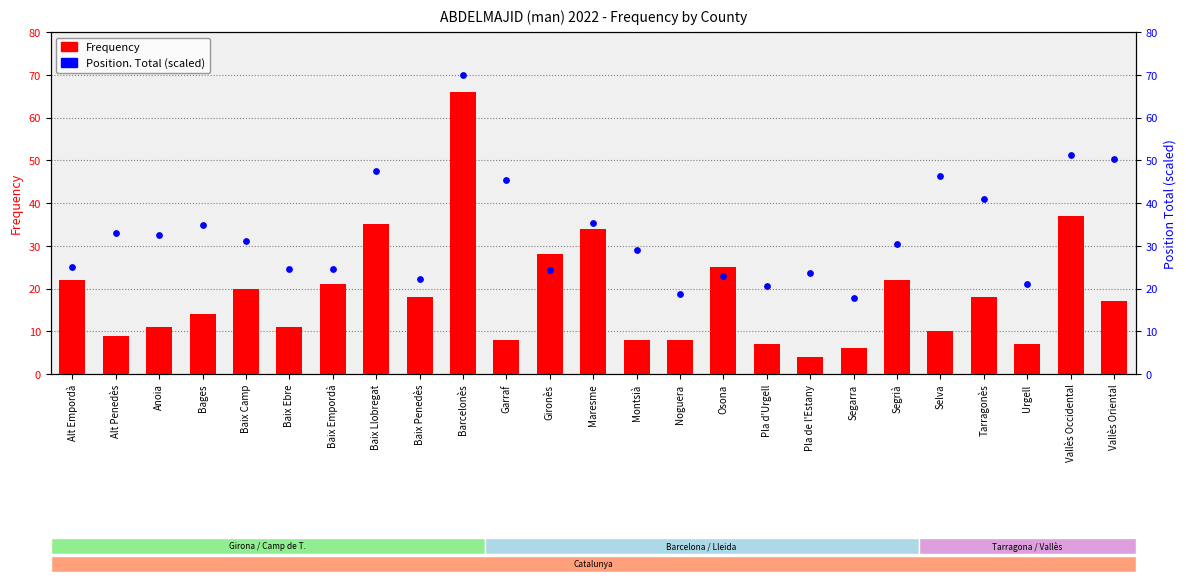

What is the total value across all series at Anoia?

43.6